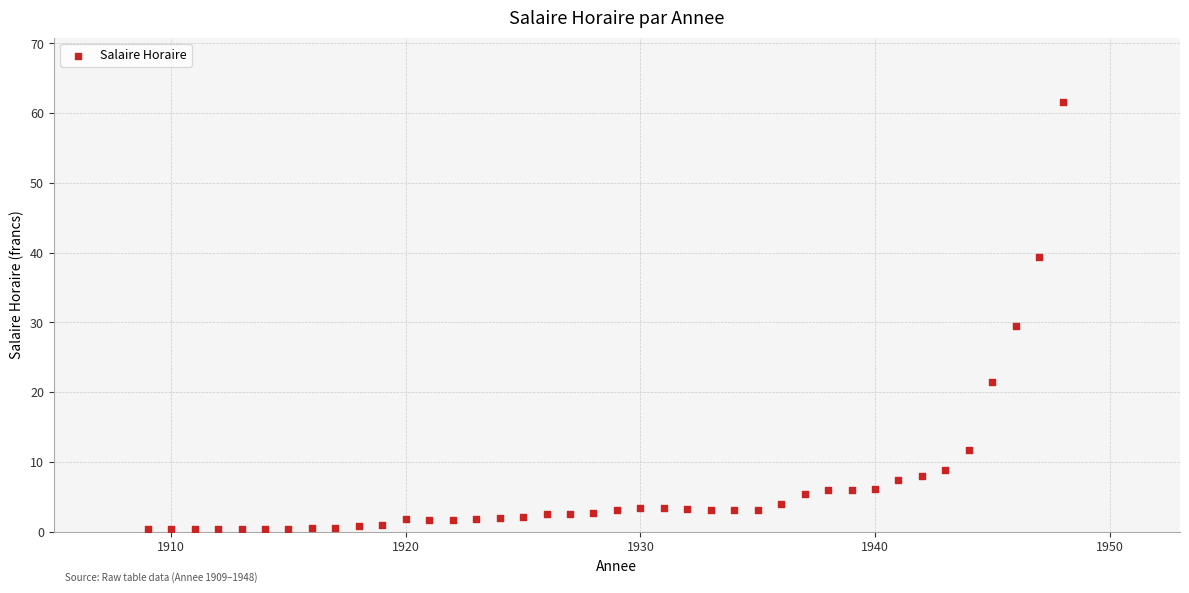

What is the range of X values (max minus min)?

39.0